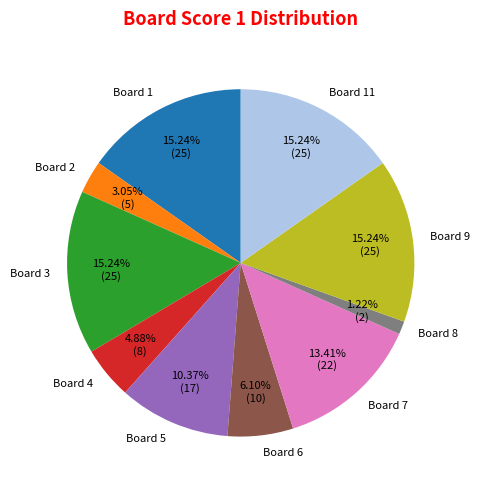

Does any single category account for the majority?

No